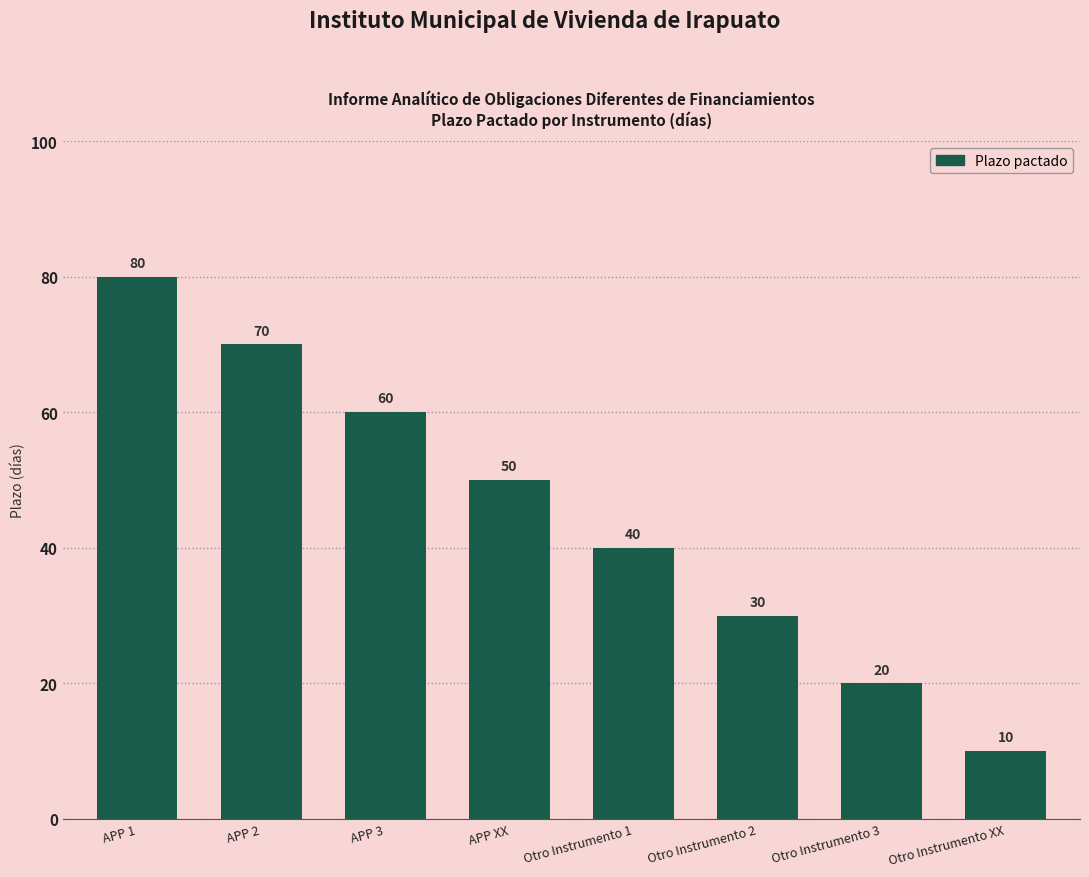

What position from the right is Otro Instrumento 3?

2